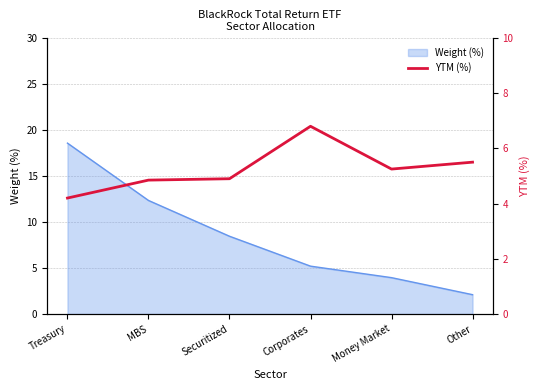

Rank the categories by Weight (%) value from highest to lowest.

Treasury, MBS, Securitized, Corporates, Money Market, Other